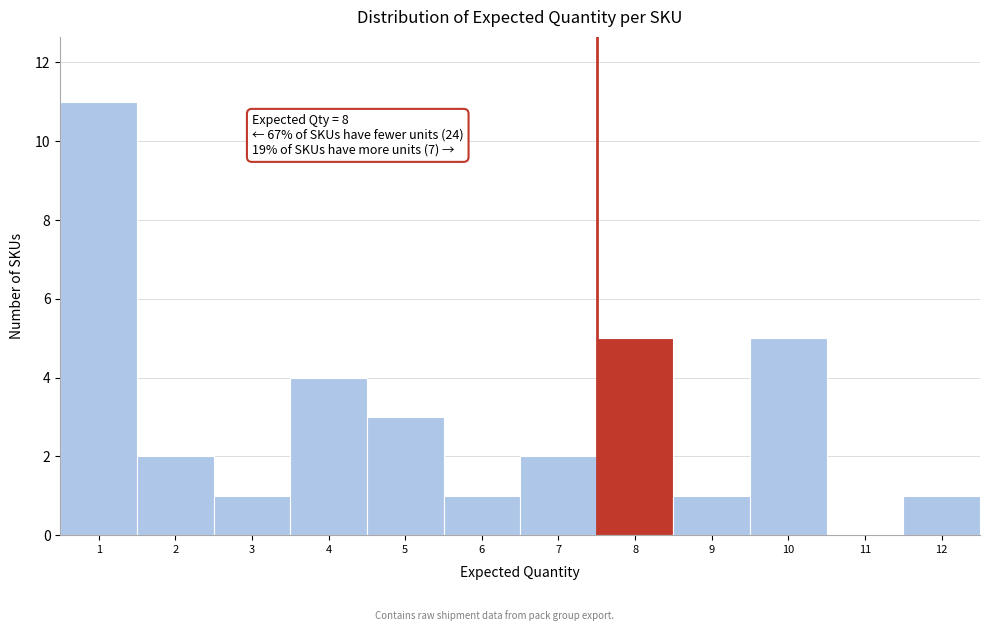

Reading left to right, list all the values displayed in this chart.

1=11	2=2	3=1	4=4	5=3	6=1	7=2	8=5	9=1	10=5	11=0	12=1